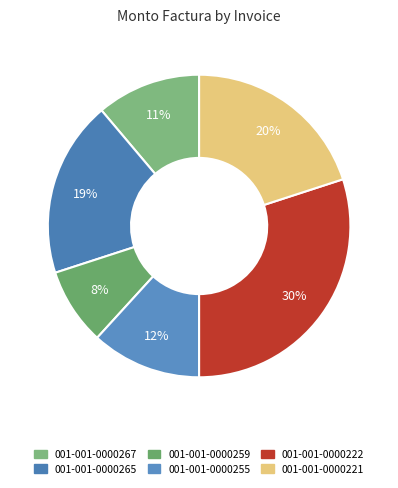

Which category has the smallest portion of the pie?

001-001-0000259